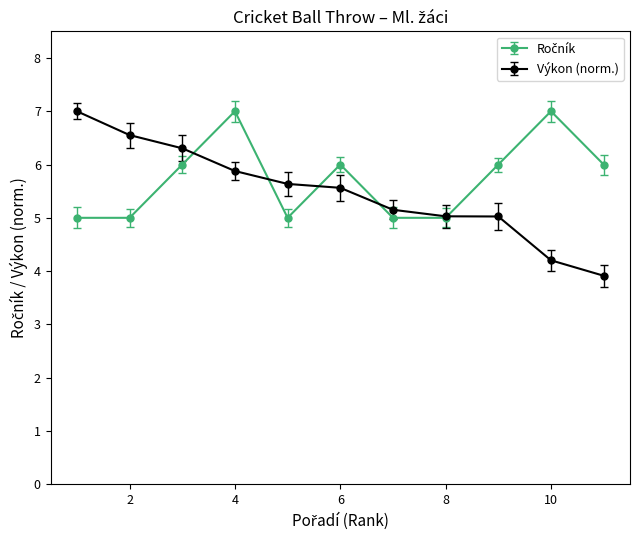

What is the lowest value of the Výkon (norm.) series?

3.9